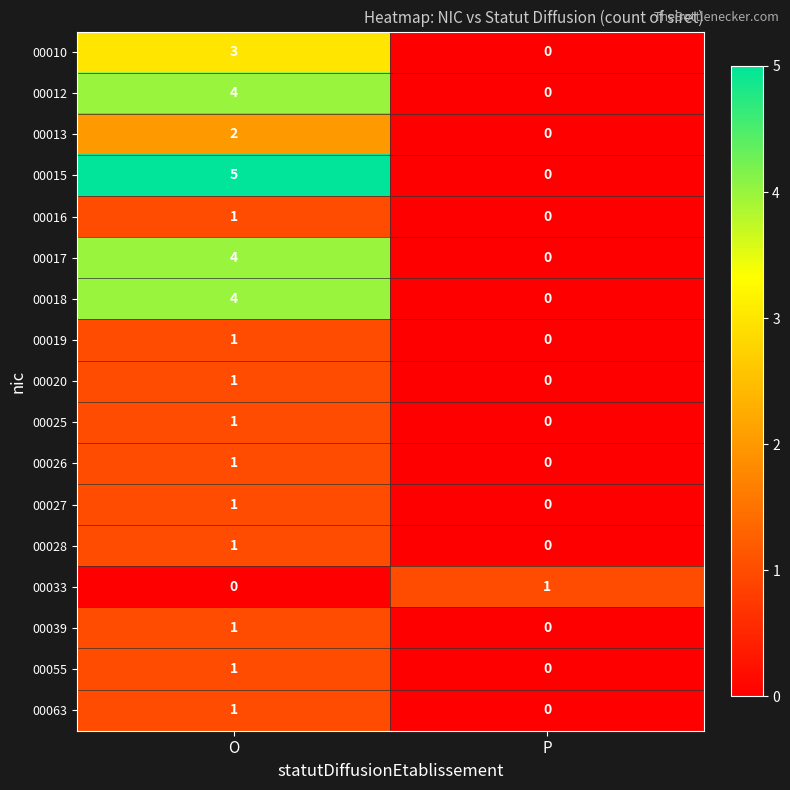

At which label does 00016 reach its minimum?

P